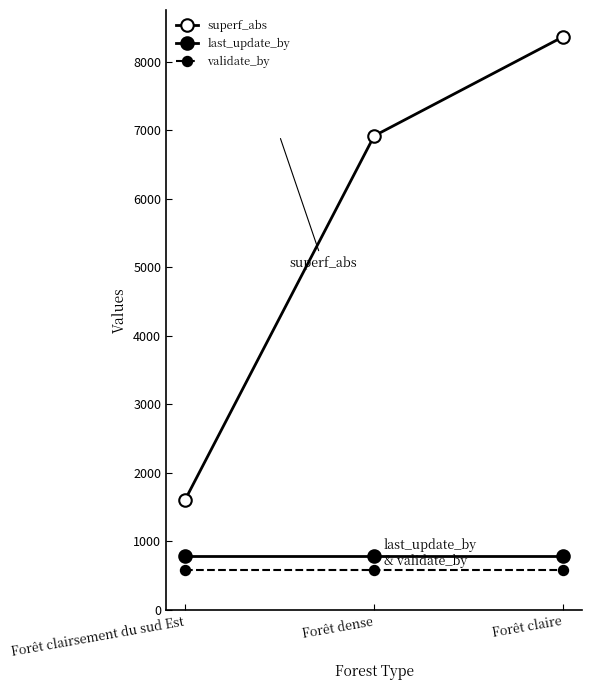

What is the sum of all last_update_by values?

2364.0